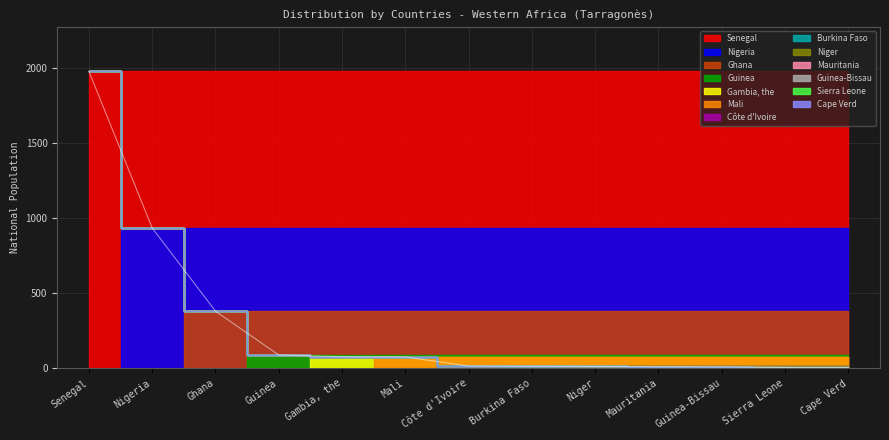

Rank the categories by value from highest to lowest.

Senegal, Nigeria, Ghana, Guinea, Gambia, the, Mali, Côte d'Ivoire, Burkina Faso, Niger, Mauritania, Guinea-Bissau, Sierra Leone, Cape Verd